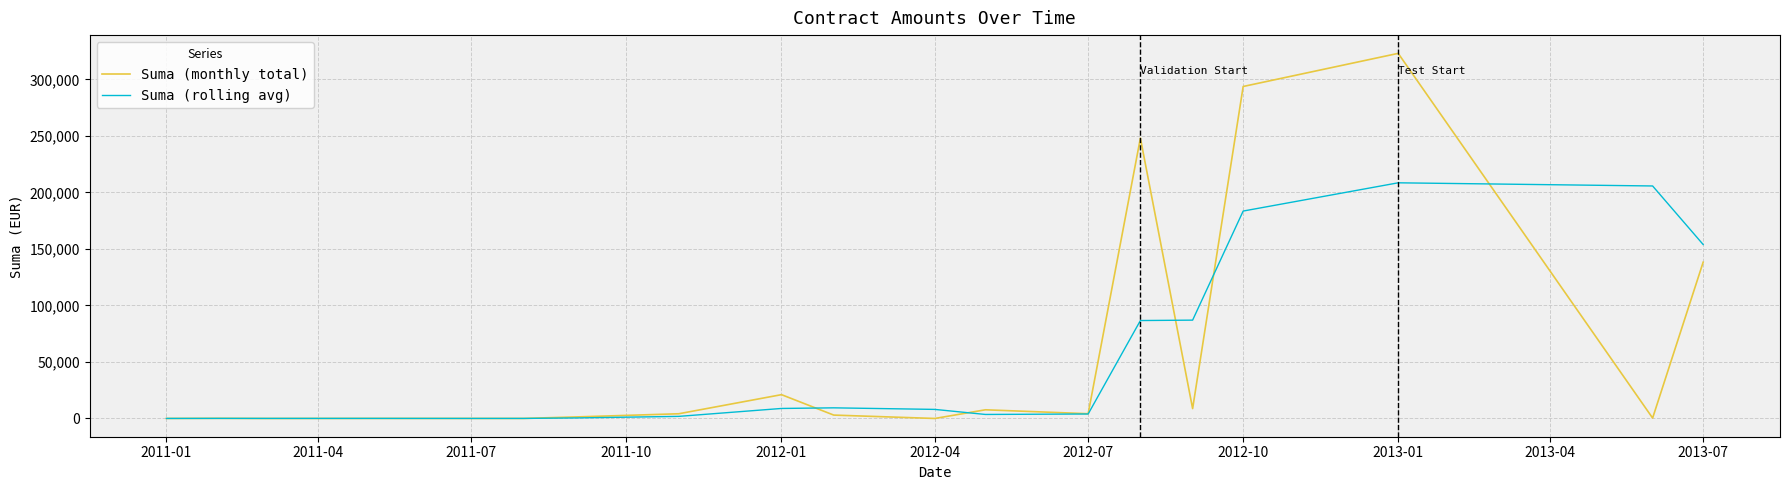

What is the highest value of the Suma (rolling avg) series?

208465.6